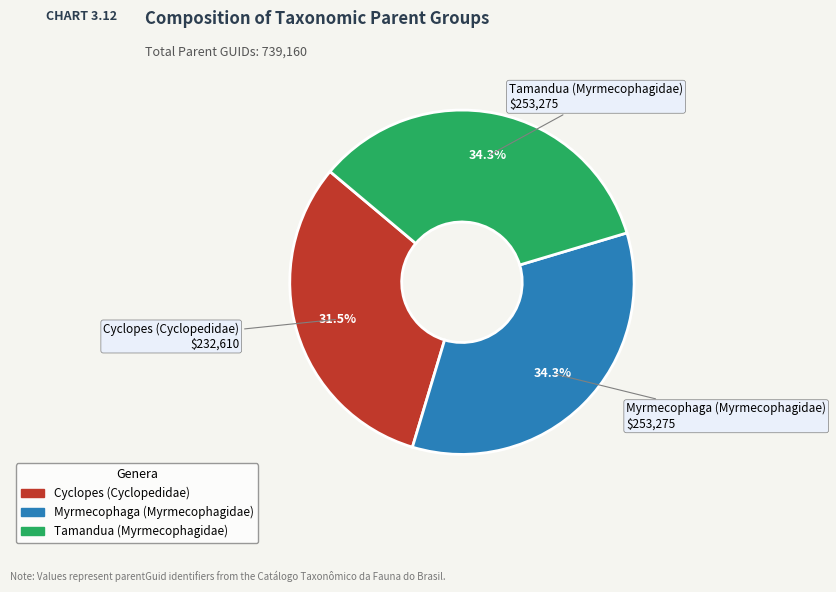

Between Myrmecophaga (Myrmecophagidae) and Cyclopes (Cyclopedidae), which is larger?

Myrmecophaga (Myrmecophagidae)